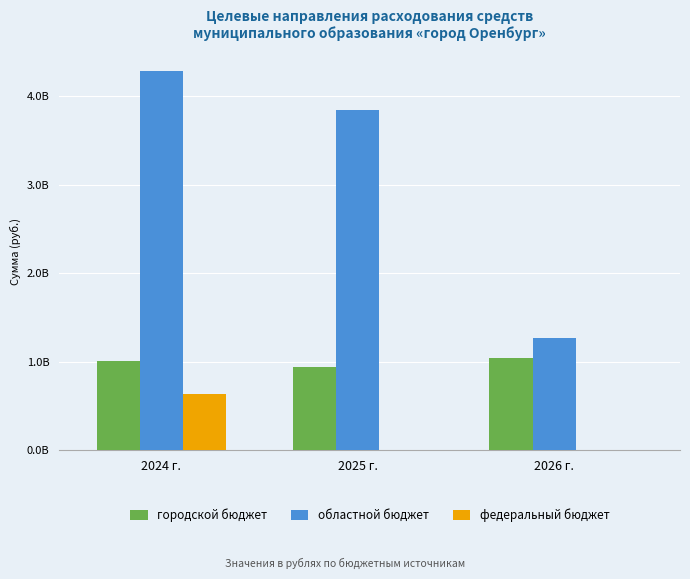

The федеральный бюджет series shows -333566667 at 2025 г.. True or false?

False